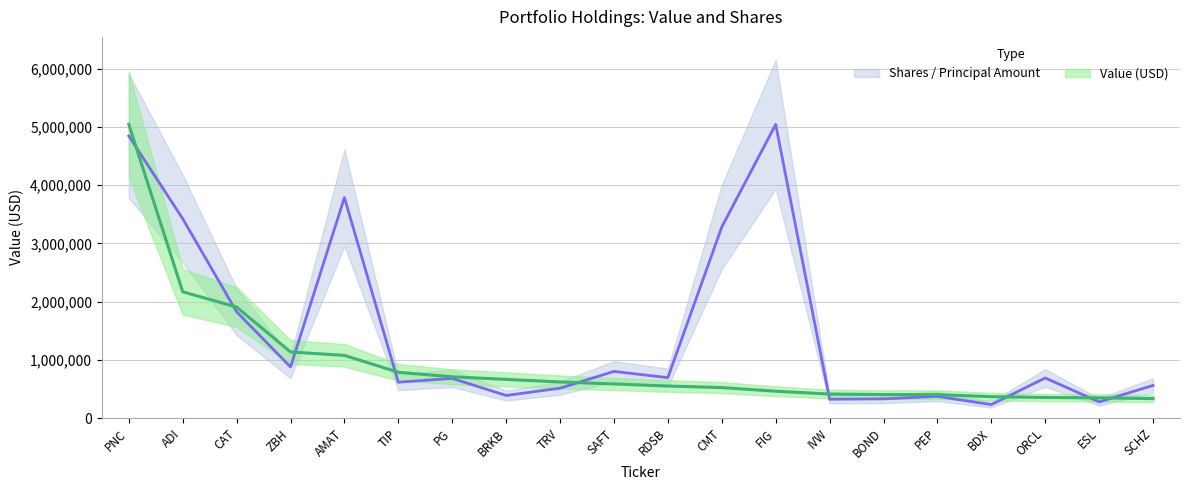

How many values in the Shares or principal amount series are below 689195?

10